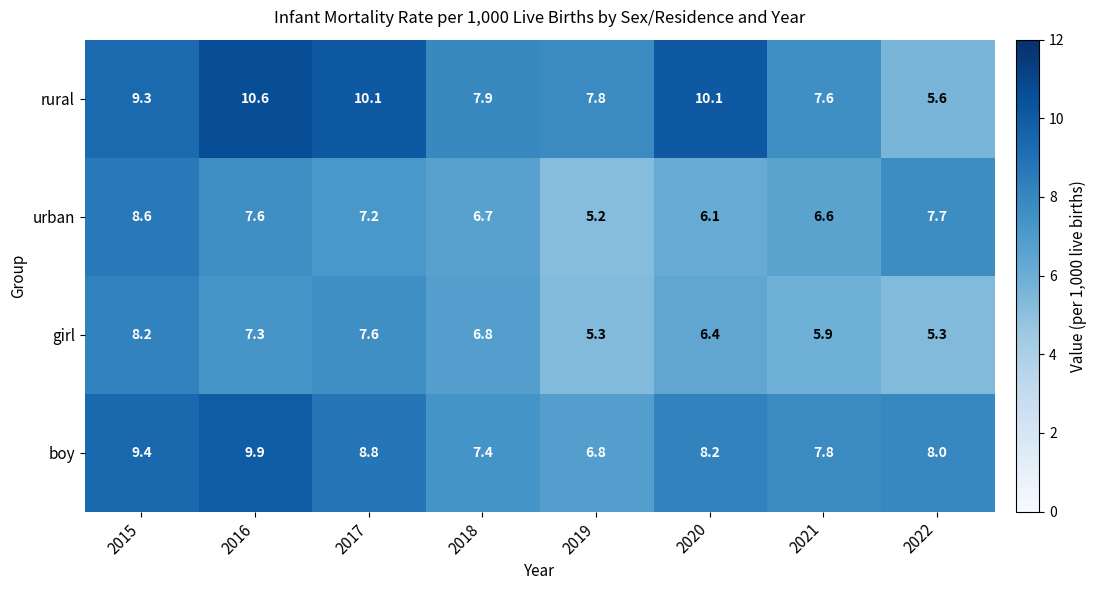

What is the greatest value displayed?

10.6